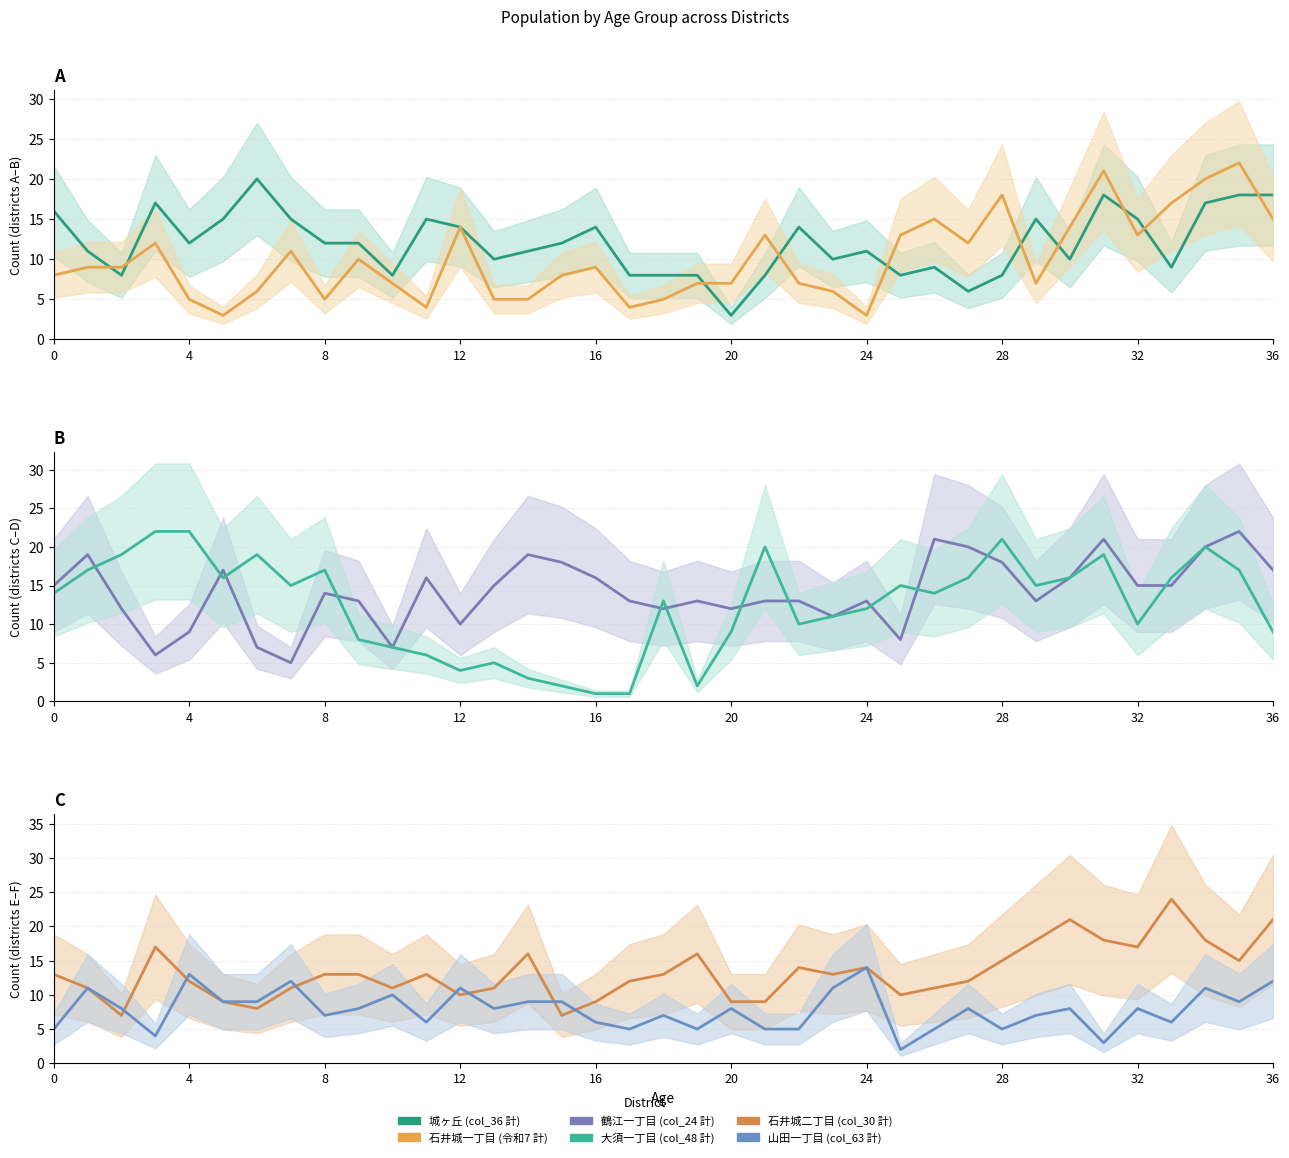

What is the difference between the 石井城一丁目 (令和7 計) values at 14 and 0?

3